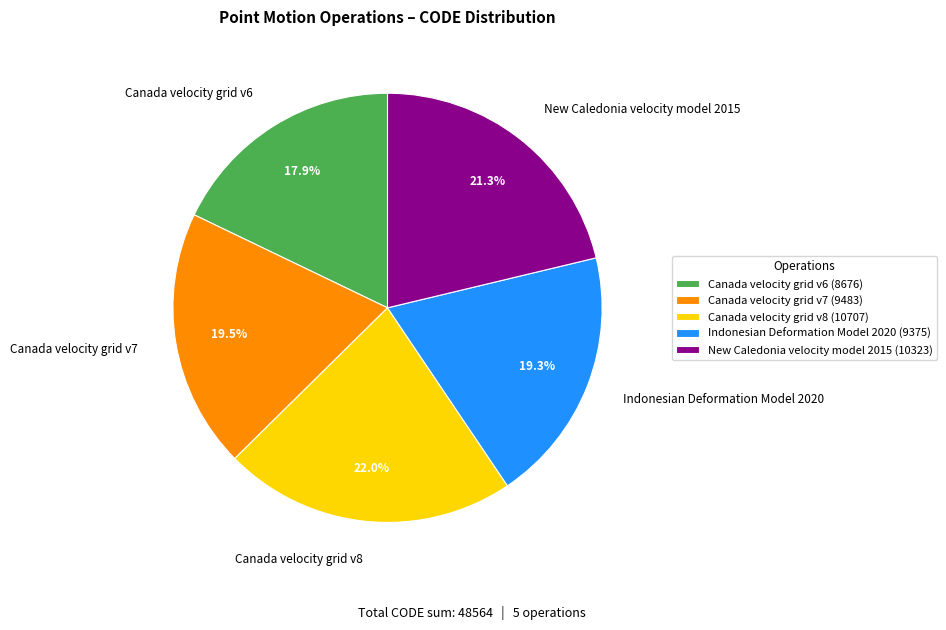

To the nearest percent, what is the difference between the Canada velocity grid v8 and Canada velocity grid v6 slice percentages?

4%